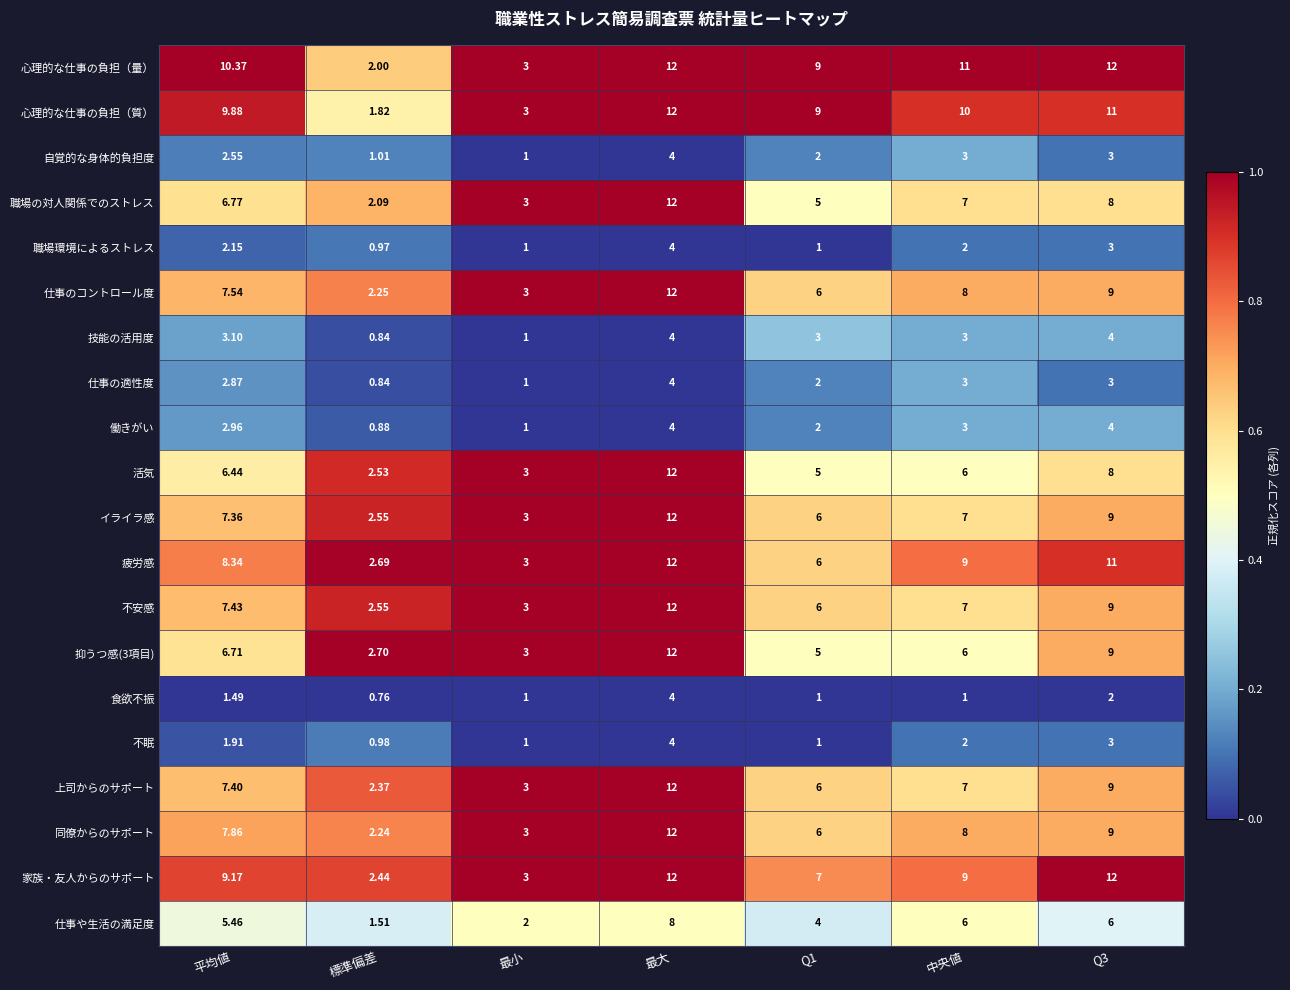

How many series are shown in this chart?

20